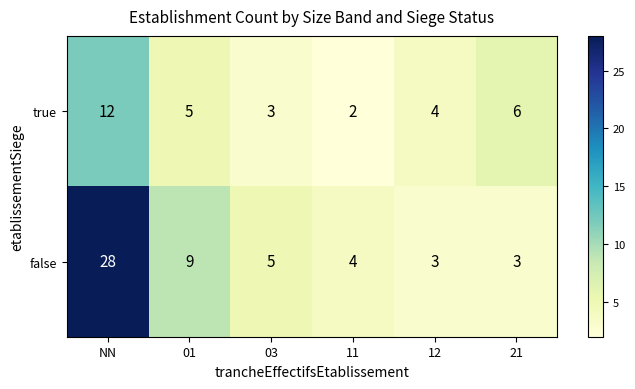

What is the total value across all series at 12?

7